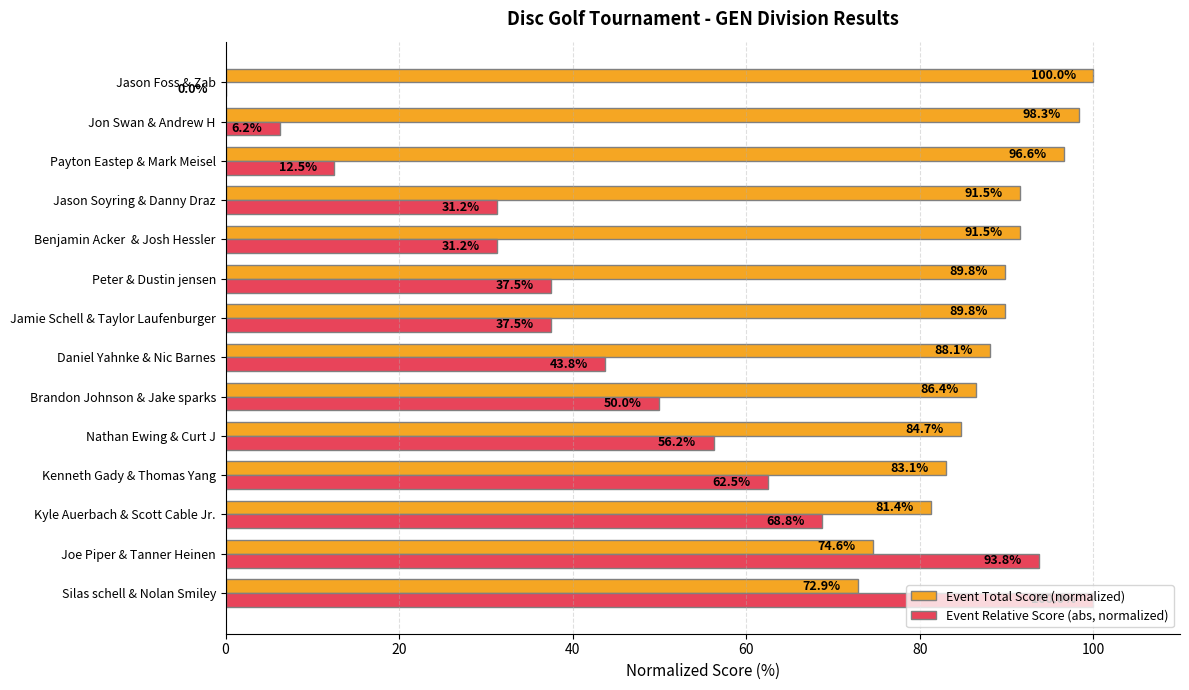

What is the sum of the Event Relative Score (abs, normalized) values at Brandon Johnson & Jake sparks and Silas schell & Nolan Smiley?

150.0